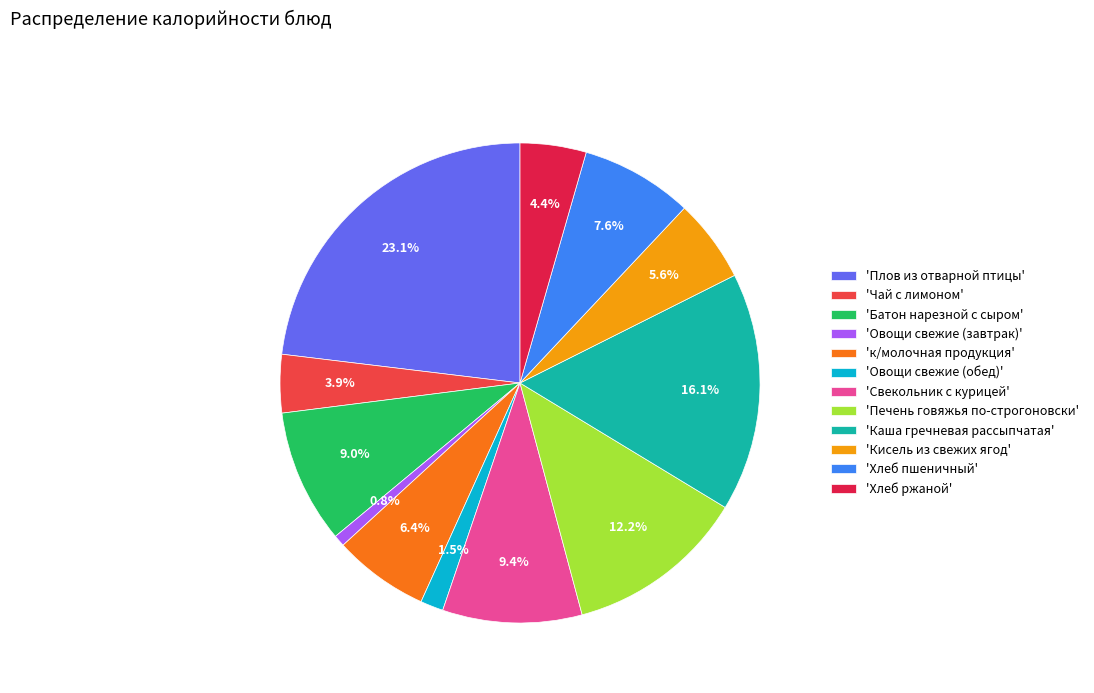

What percentage do 'Чай с лимоном' and 'Свекольник с курицей' together represent?

13.3%